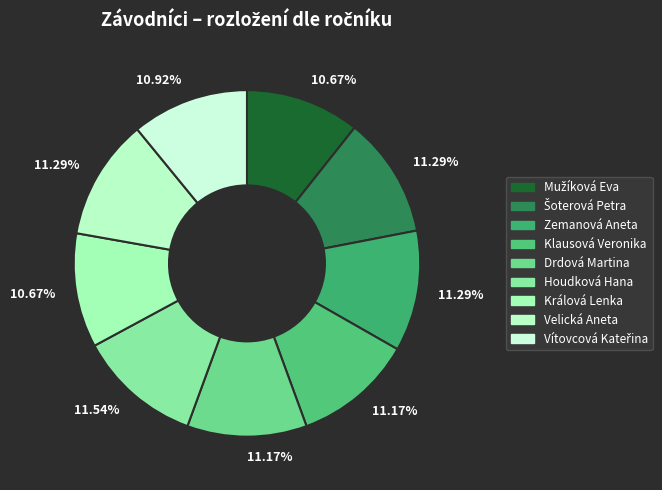

Count the number of slices in the pie.

9